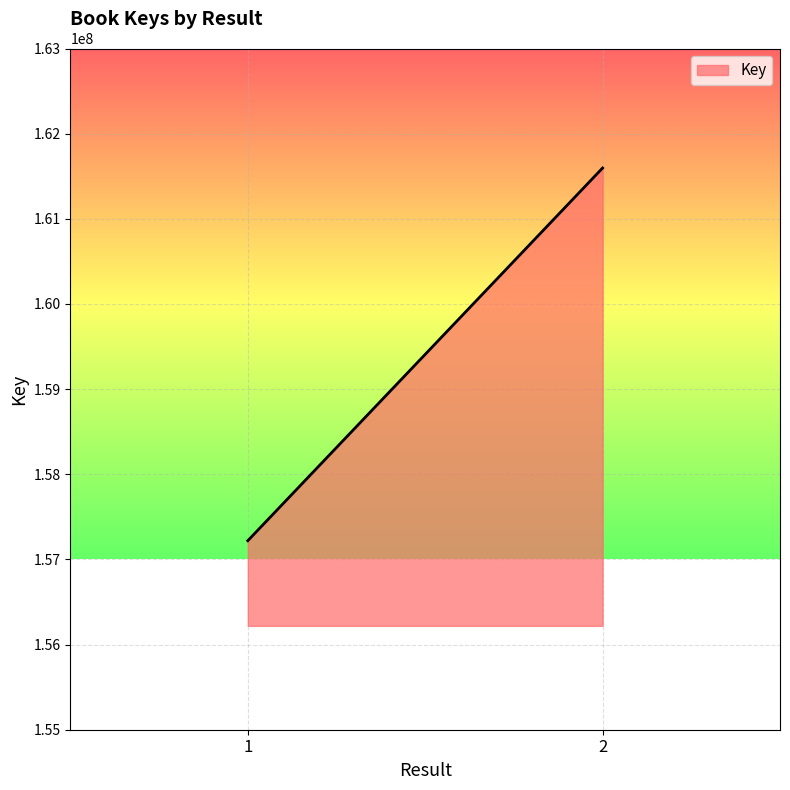

Reading right to left, list all the values displayed in this chart.

2=161596558	1=157219849